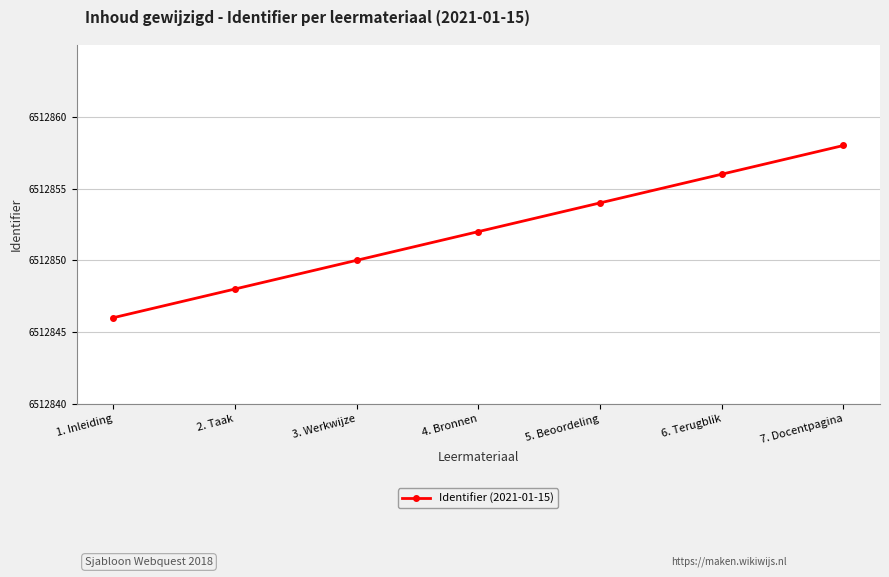

Reading left to right, what are all the values shown in this chart?

6512846	6512848	6512850	6512852	6512854	6512856	6512858